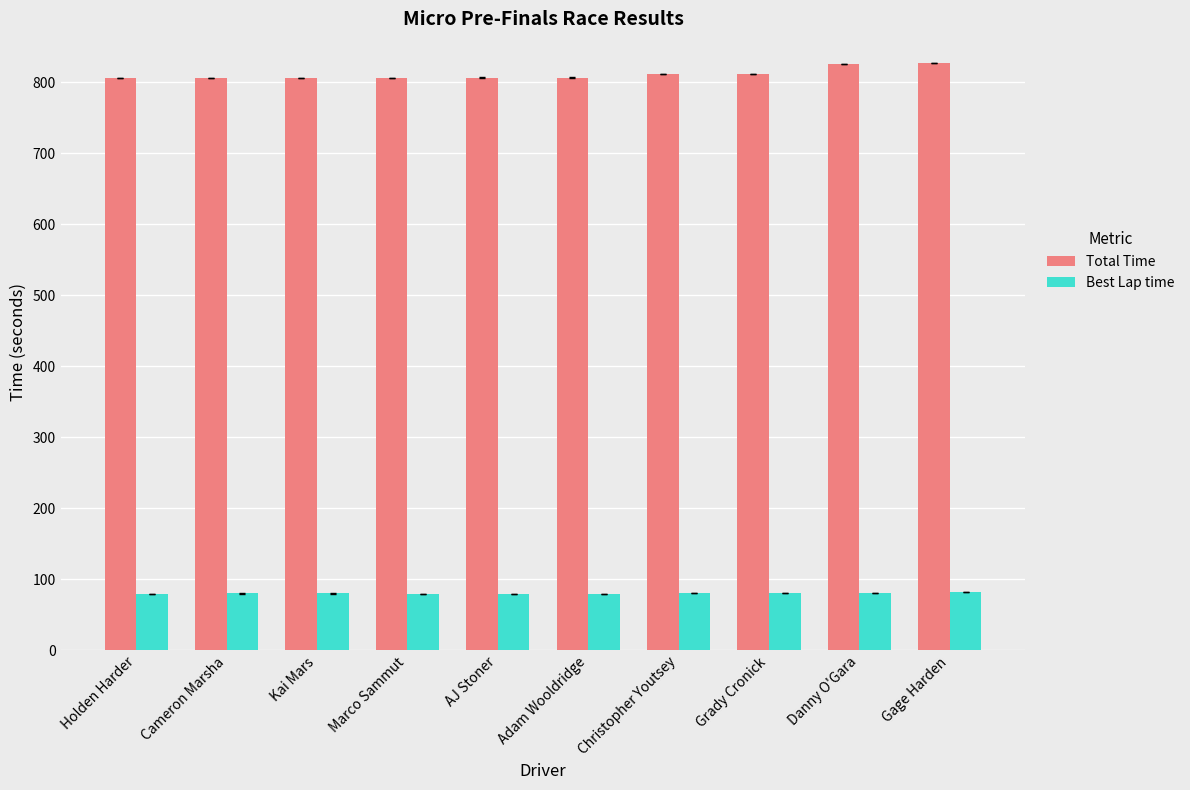

What is the minimum value for Total Time?

805.6